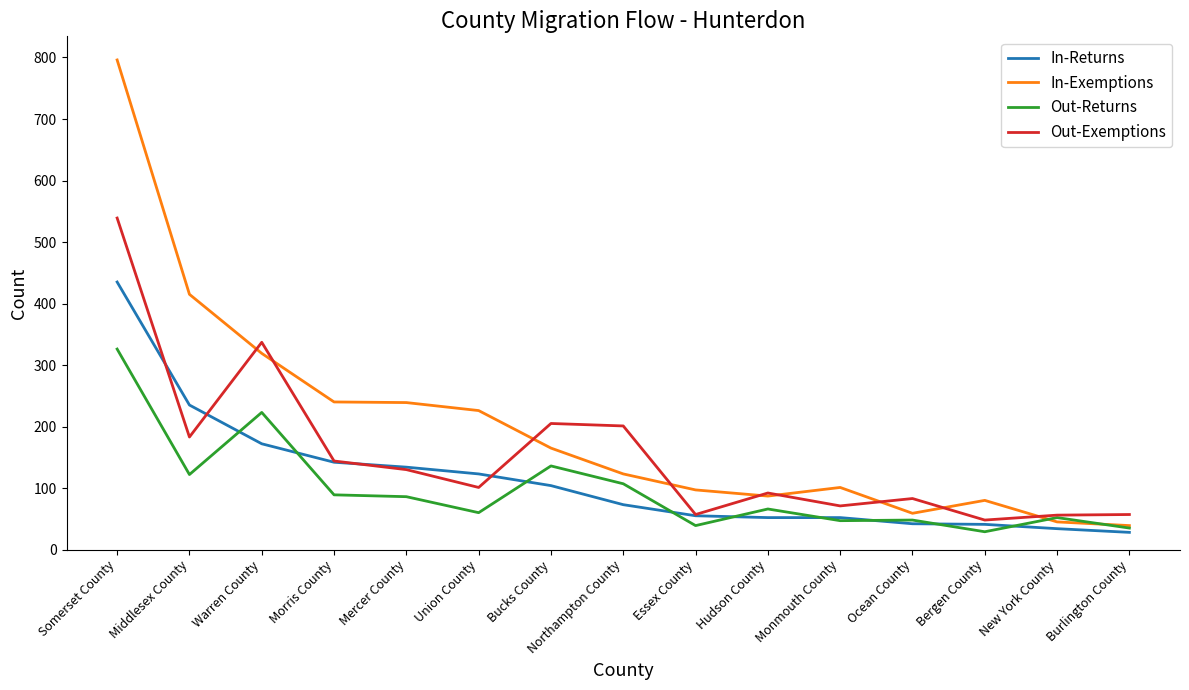

Is it true that Out-Returns equals 138 at Mercer County?

False